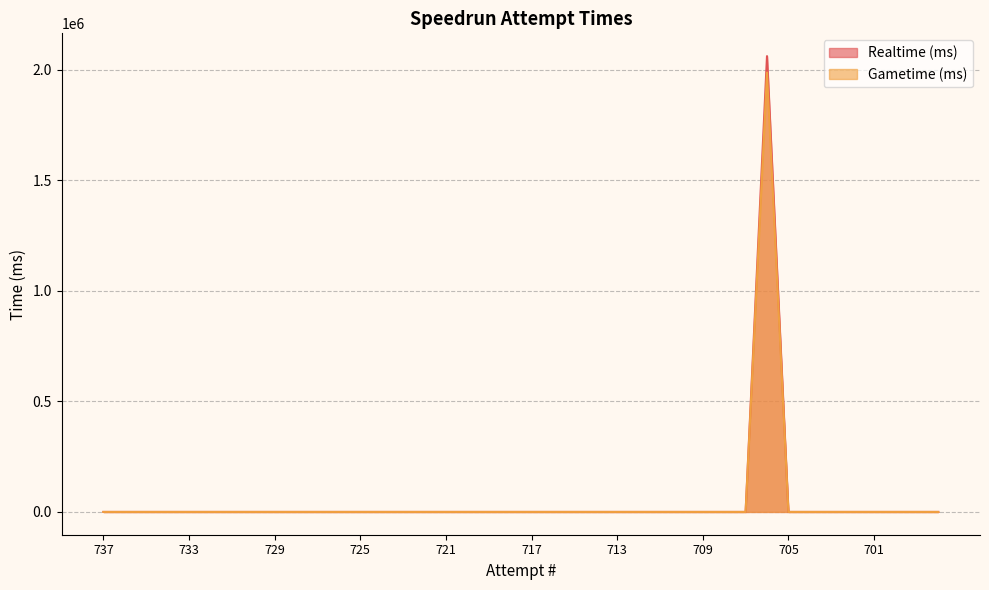

The value of Realtime (ms) at 708 is 0. True or false?

True